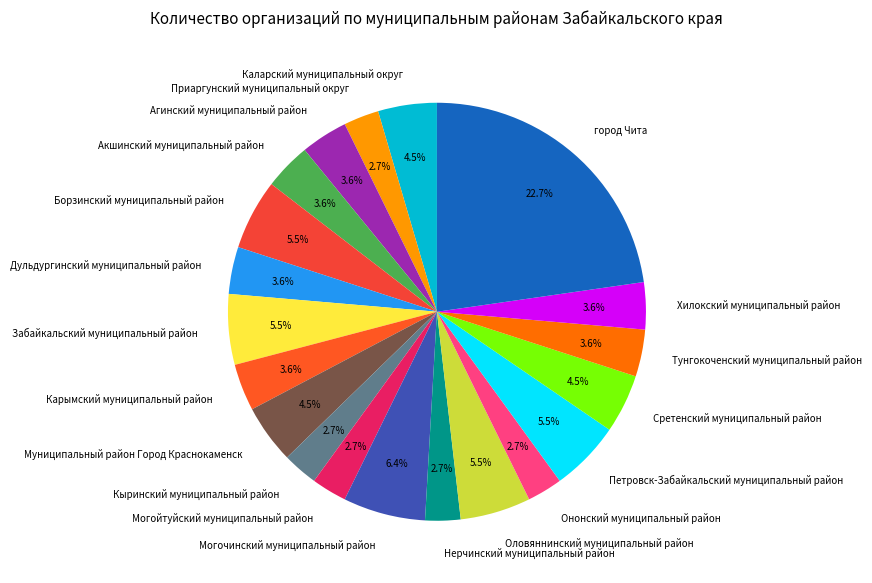

What is the largest slice in the pie chart?

город Чита